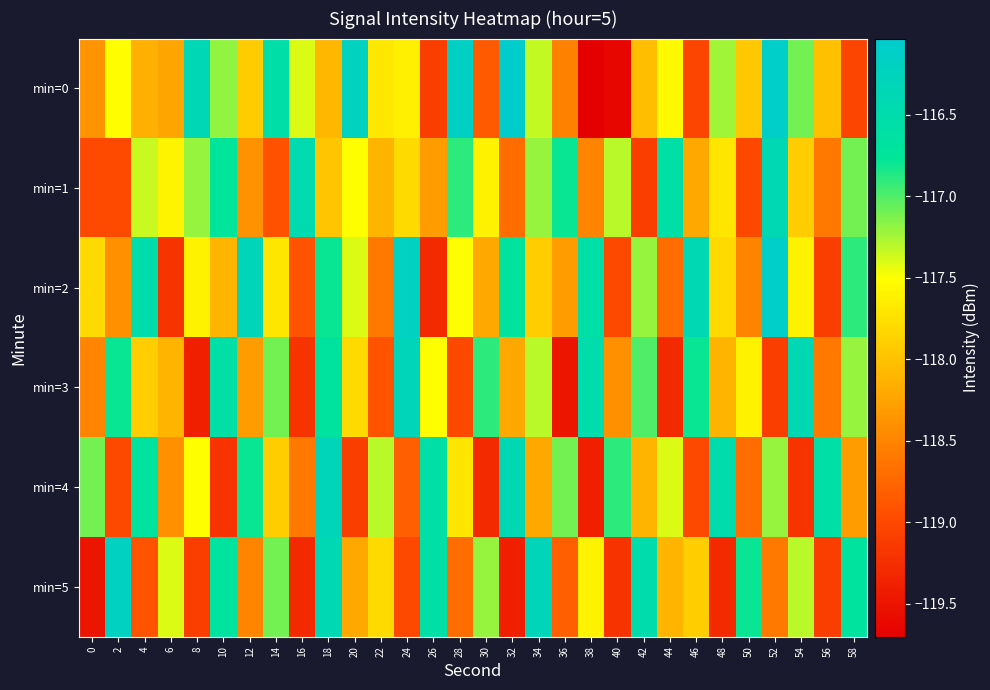

Which series has the largest total across all categories?

min=2